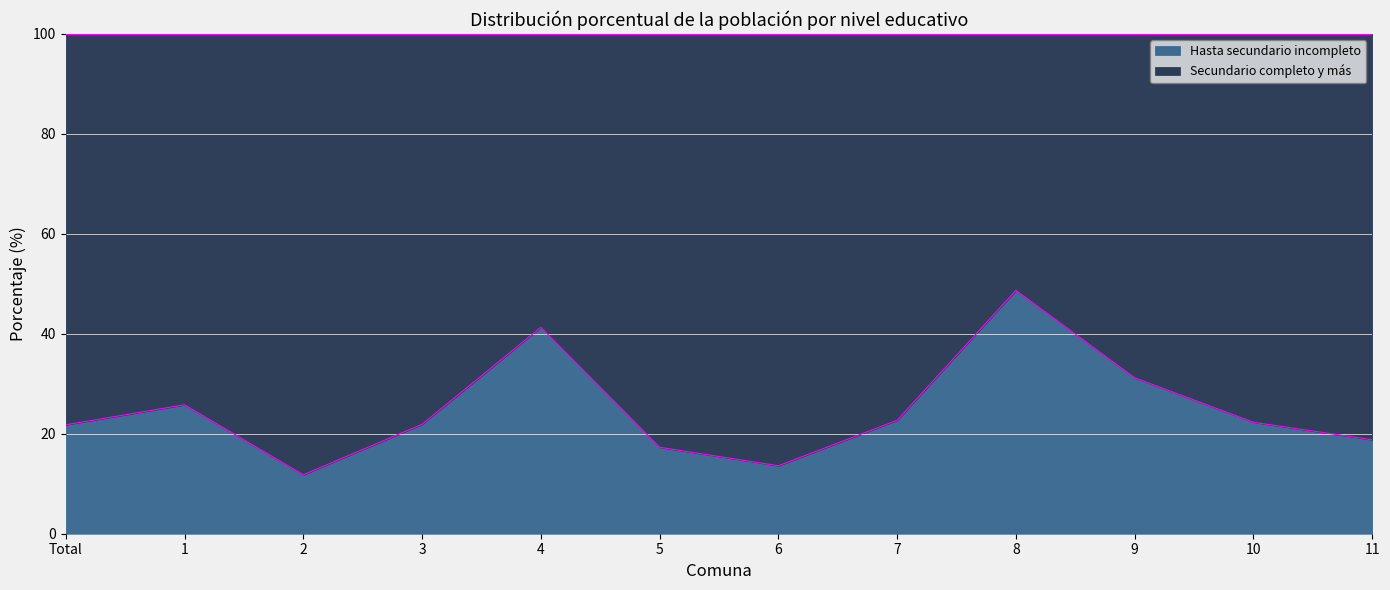

Rank the categories by value from lowest to highest.

2, 6, 5, 11, Total, 3, 10, 7, 1, 9, 4, 8